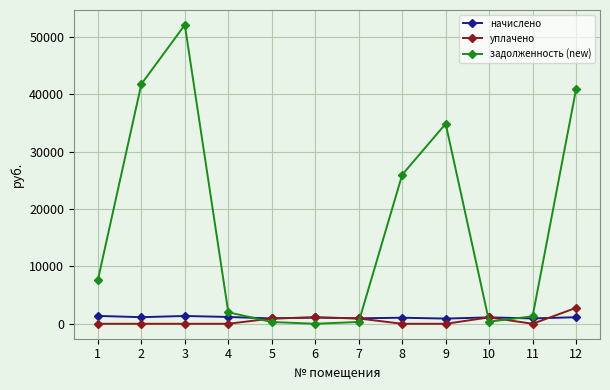

What is the value of the задолженность (new) point at the 4th from the left?

2004.0